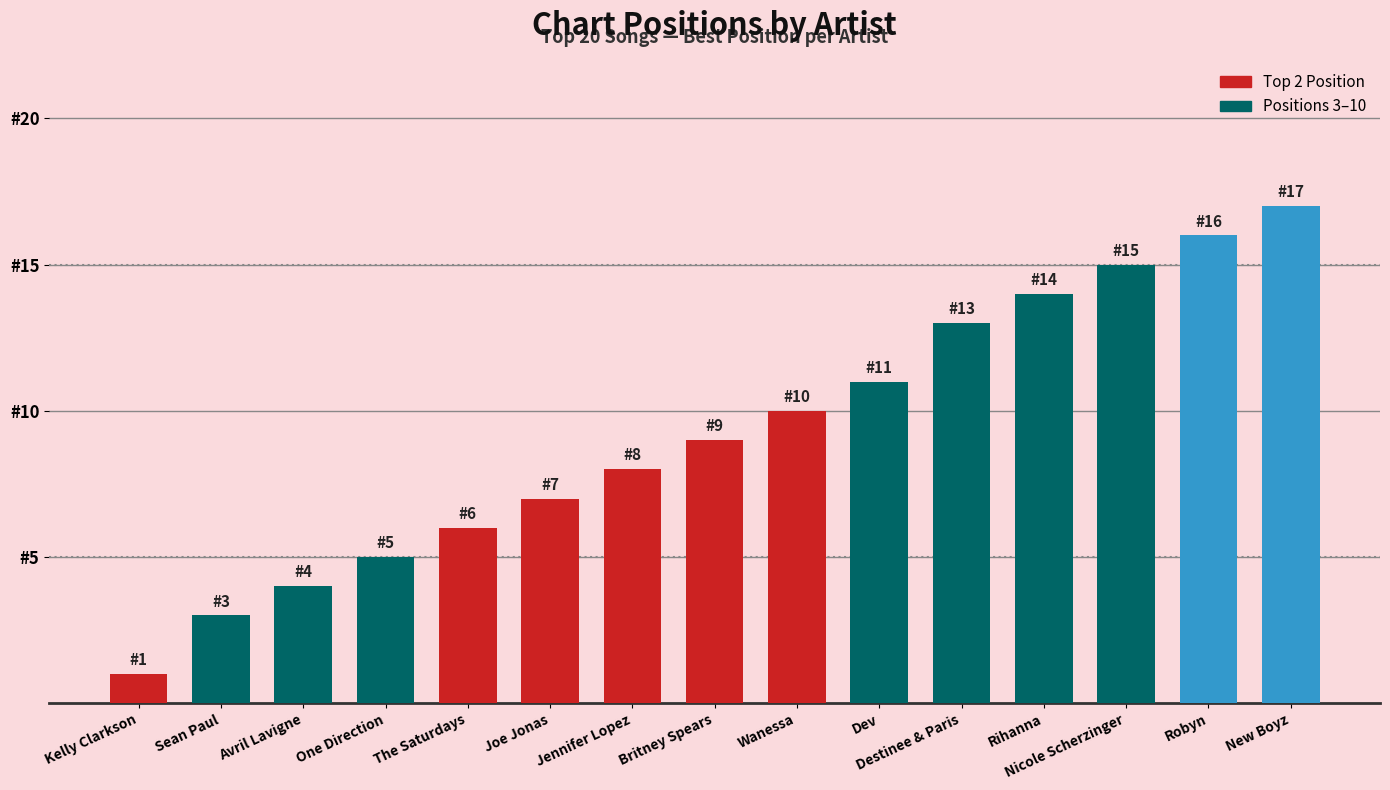

What is the minimum value shown in the chart?

1